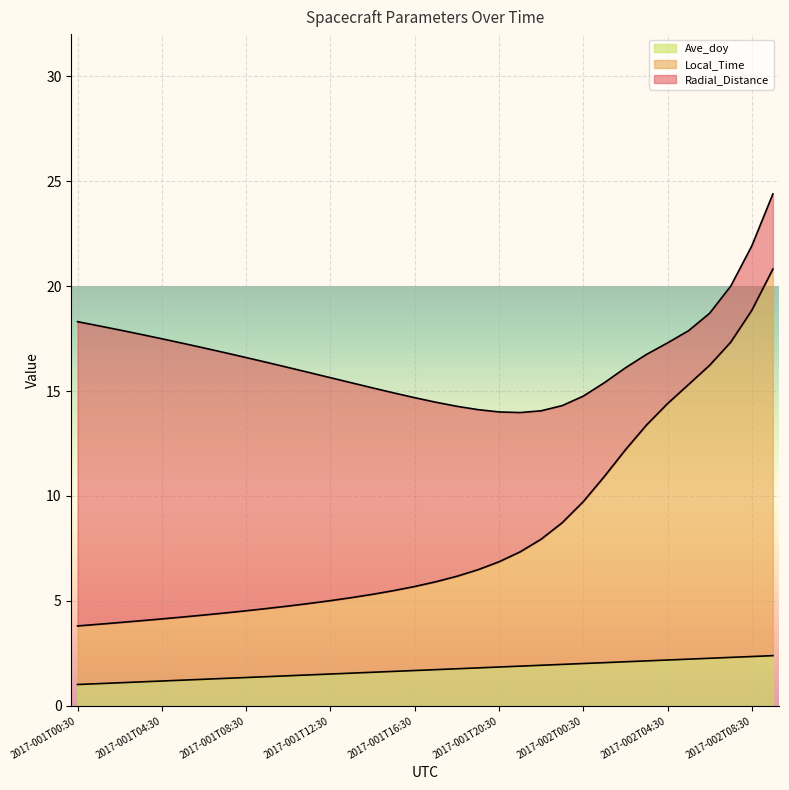

What is the lowest value of the Ave_doy series?

1.0